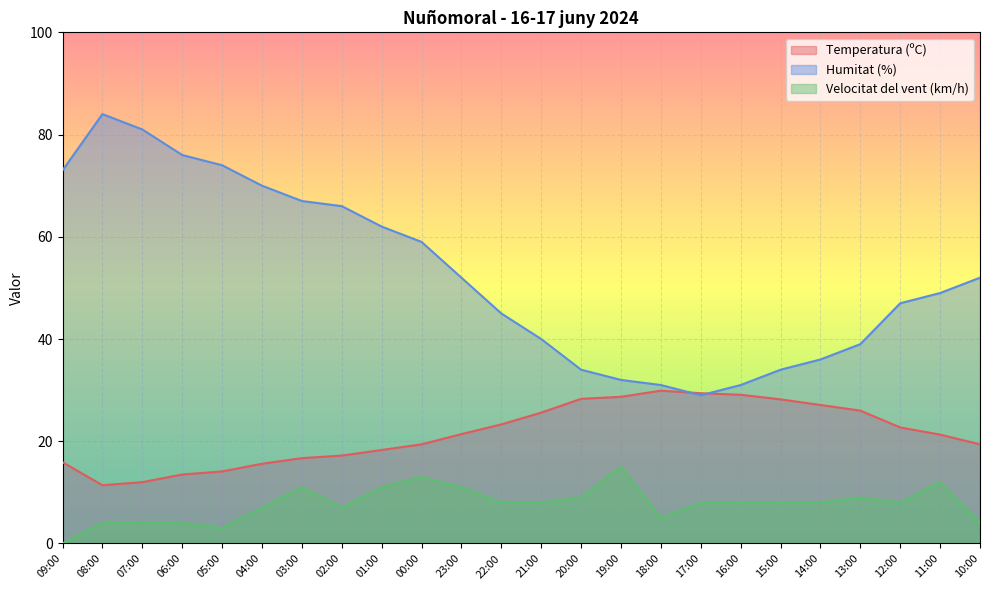

Where is the first local maximum for Humitat (%)?

08:00